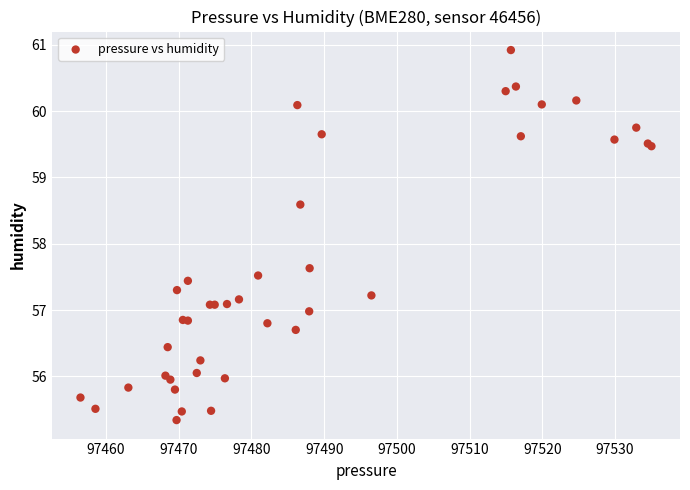

What Y value in the scatter plot is closest to 58?

57.6